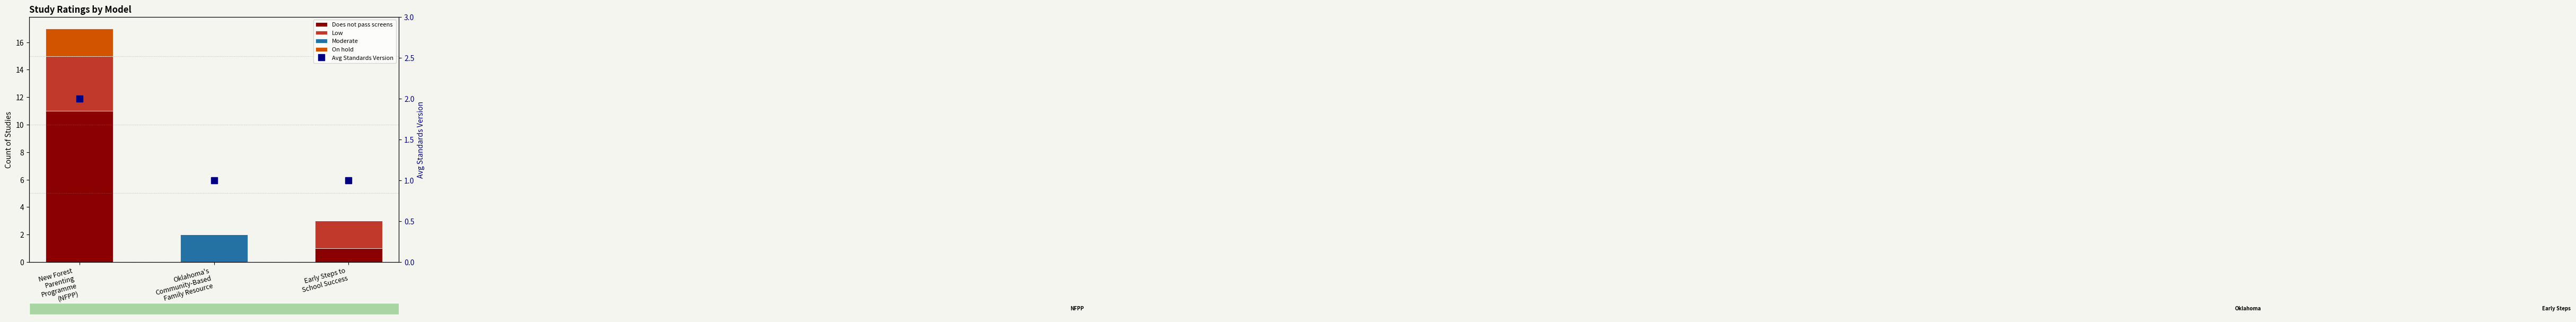

Which category has the lowest value across all series?

Oklahoma's
Community-Based
Family Resource